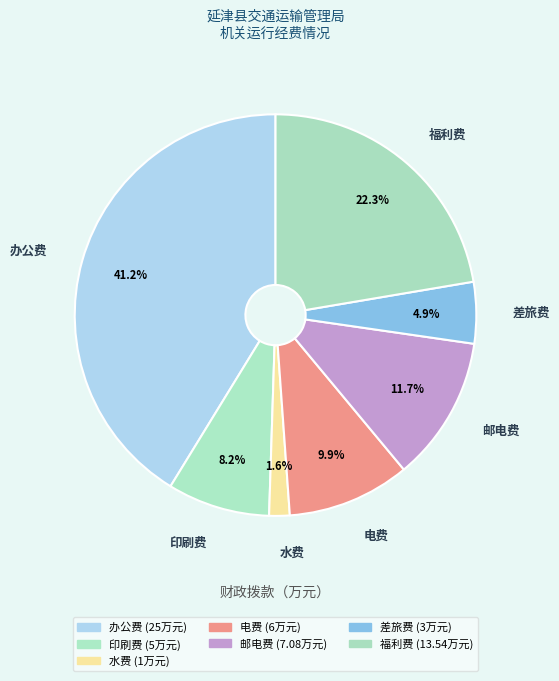

Does 水费 account for over 50% of the chart?

No